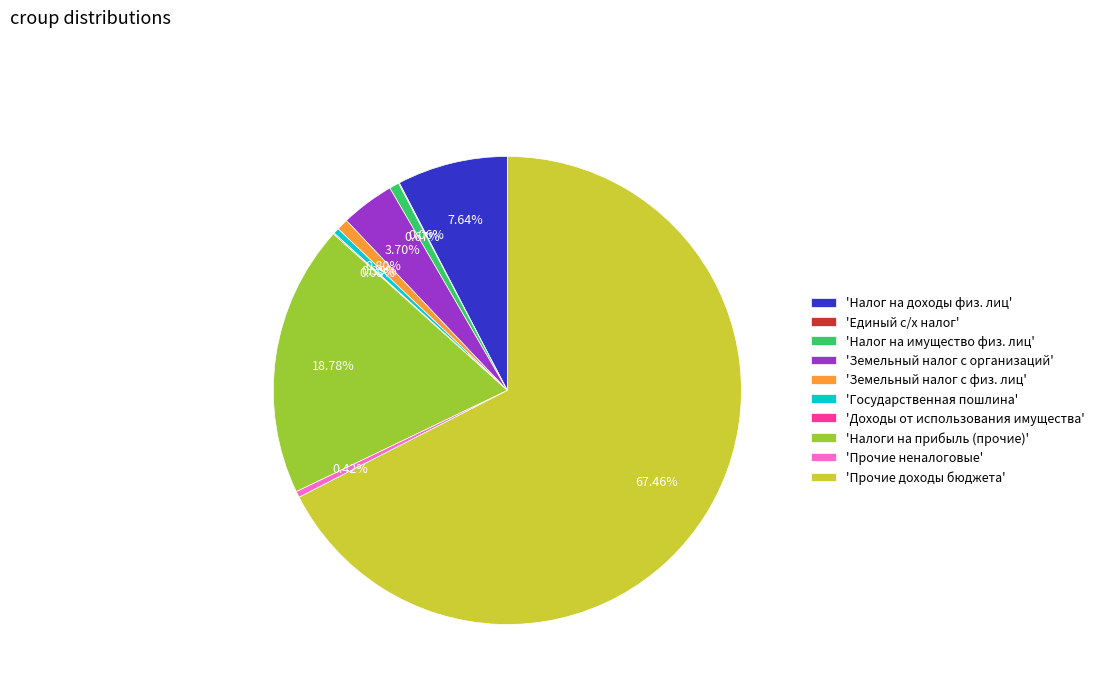

Is the sum of 'Земельный налог с организаций' and 'Налог на имущество физ. лиц' greater than half?

No